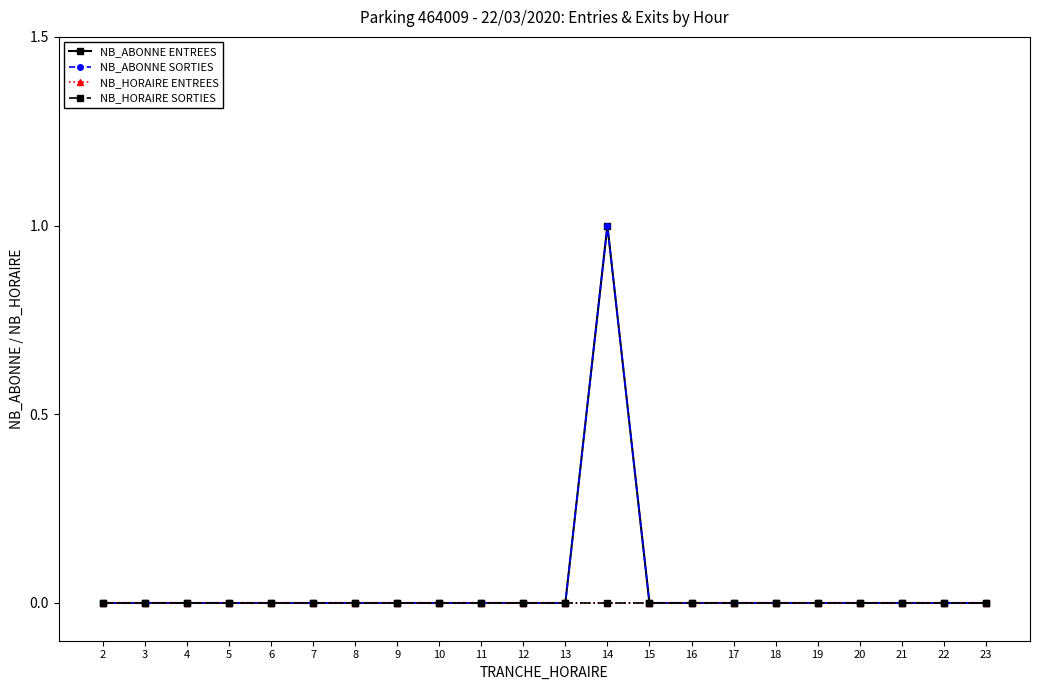

Count the NB_ABONNE ENTREES values in the range 0 to 1.

22